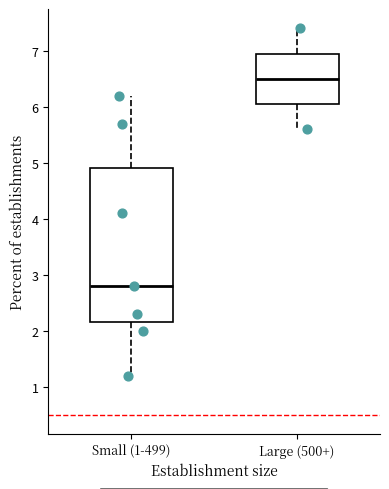

Reading left to right, read every box against the y-axis: the position of its median line, the range the box covers, and the ends of its whiskers. The values are not printed on the chart, so give them approximately, as read against the axis.

Small (1-499): median 2.8, box 2.2 to 4.9, whiskers 1.2 to 6.2
Large (500+): median 6.5, box 6.1 to 7.0, whiskers 5.6 to 7.4